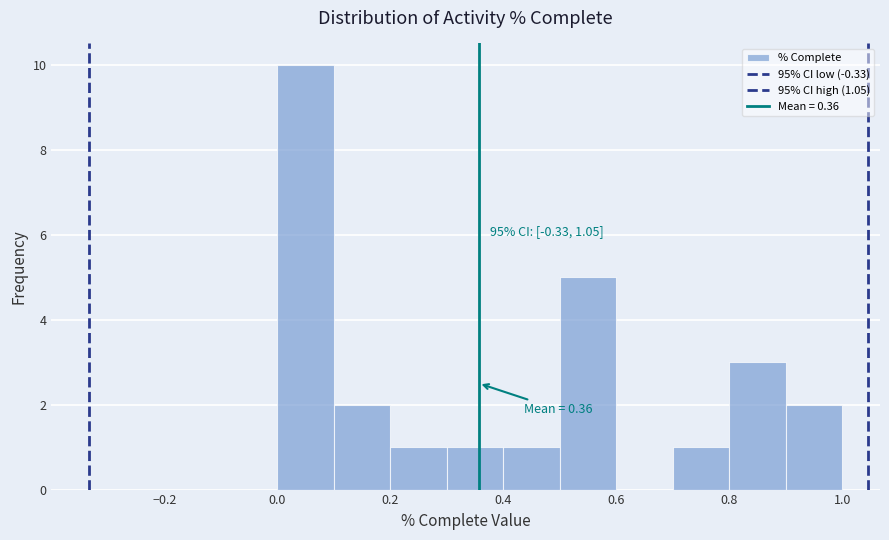

Which range on the x-axis has the tallest bar?

0.0 to 0.1